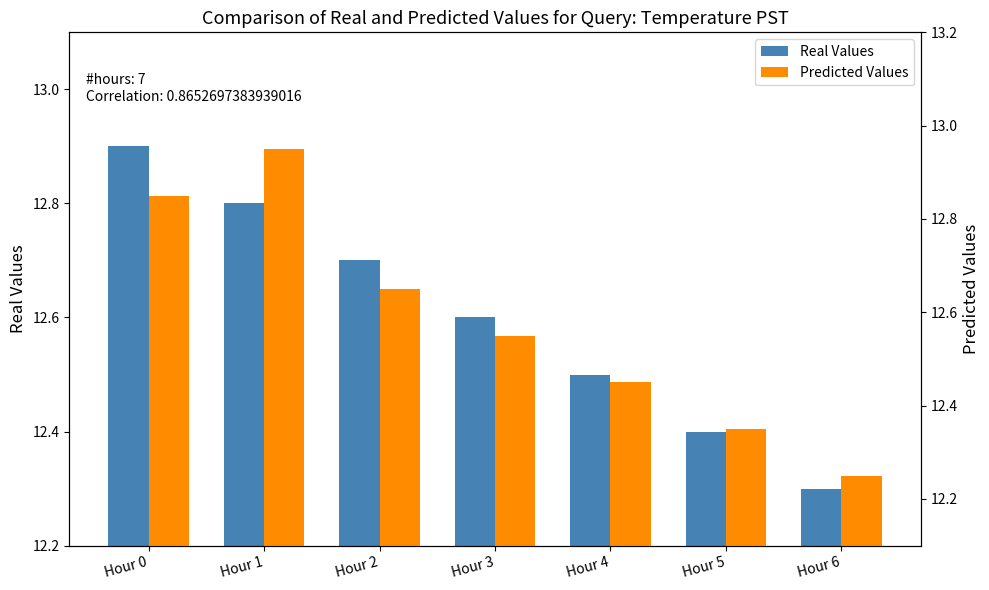

At how many categories does at least one series exceed 12?

7